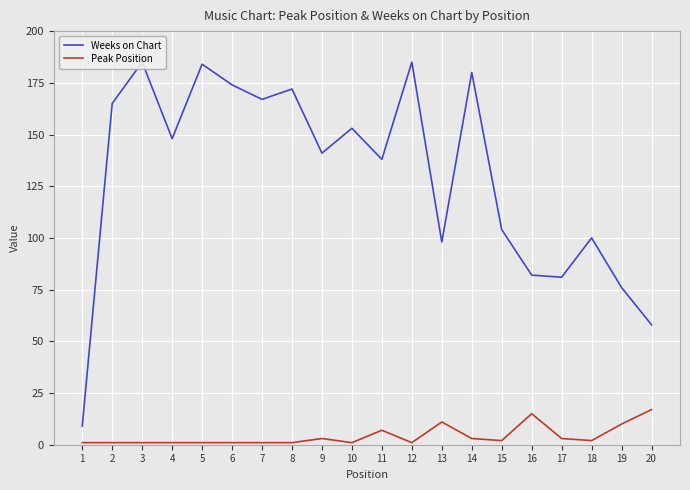

True or false: Weeks on Chart has more than 0 interior local peaks.

True